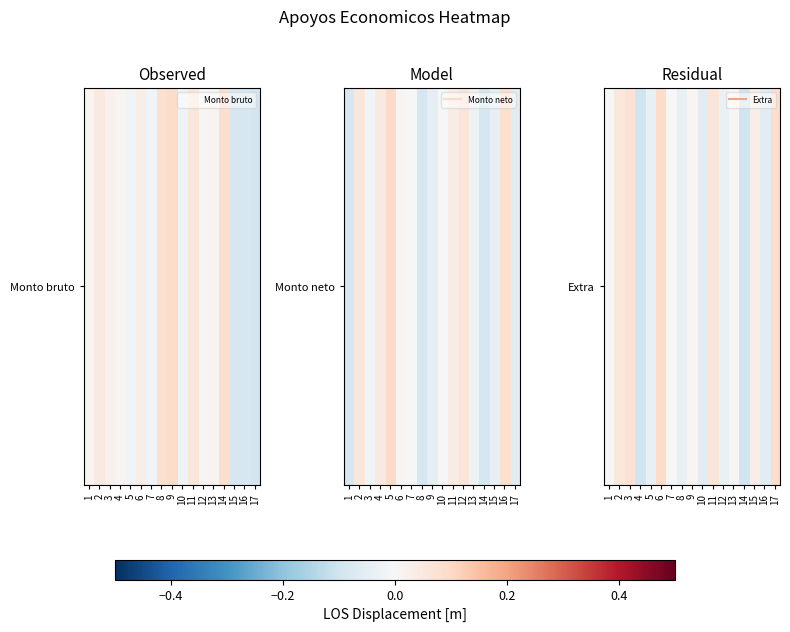

Which label corresponds to the largest value in the chart?

6